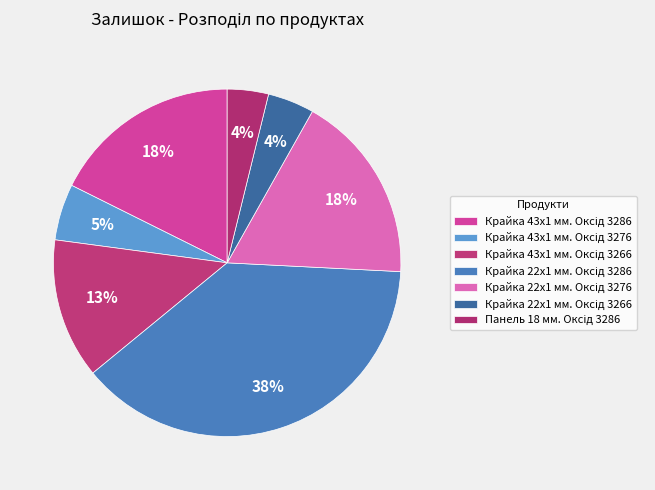

How many slices are in this pie chart?

7